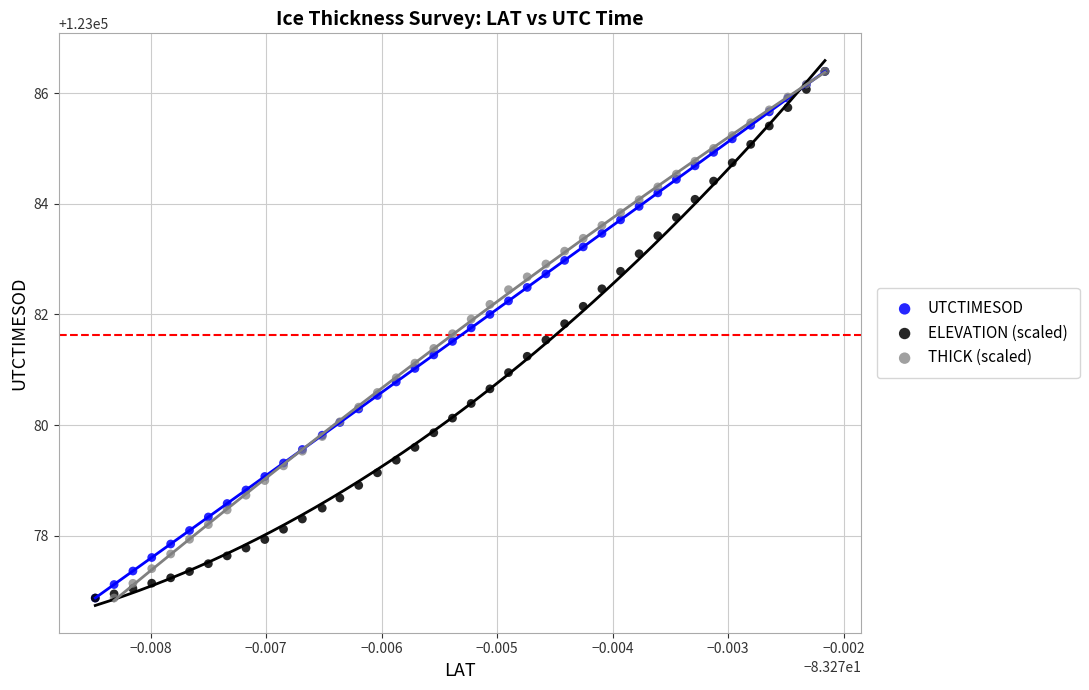

What are all the series names shown in the legend?

UTCTIMESOD, ELEVATION (scaled), THICK (scaled)